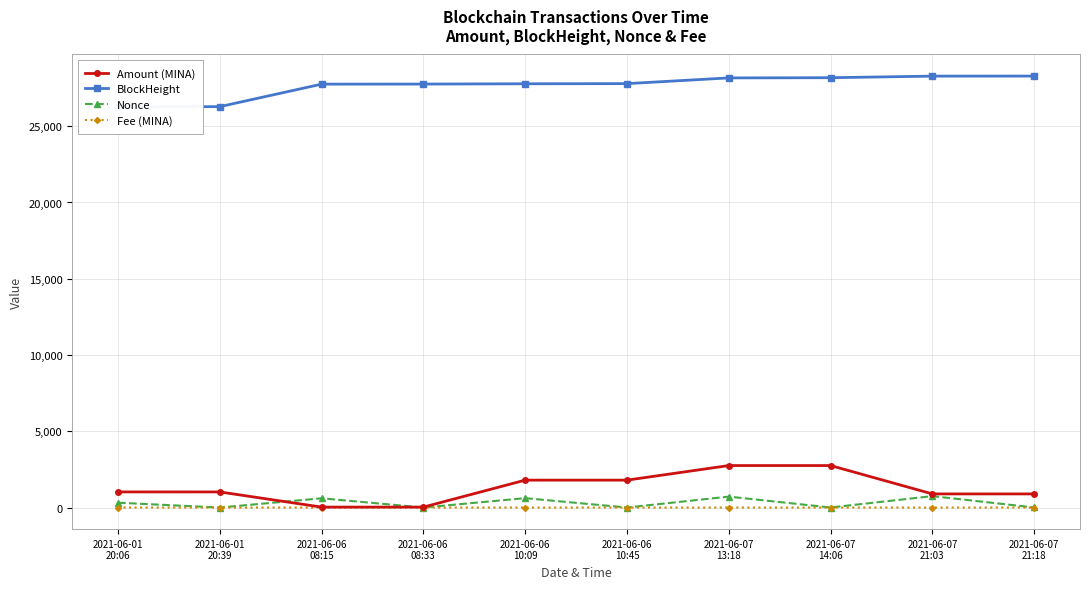

Reading right to left, transcribe all the data shown in this chart.

Amount (MINA): 893.4	893.4	2753.4	2753.4	1796.4	1796.5	29.4	29.4	1024.0	1025.0
BlockHeight: 28289.0	28285.0	28181.0	28168.0	27793.0	27783.0	27764.0	27759.0	26283.0	26274.0
Nonce: 4.0	749.0	3.0	717.0	2.0	616.0	1.0	606.0	0.0	317.0
Fee (MINA): 0.0	0.0	0.0	0.0	0.0	0.0	0.0	0.0	0.0	0.0